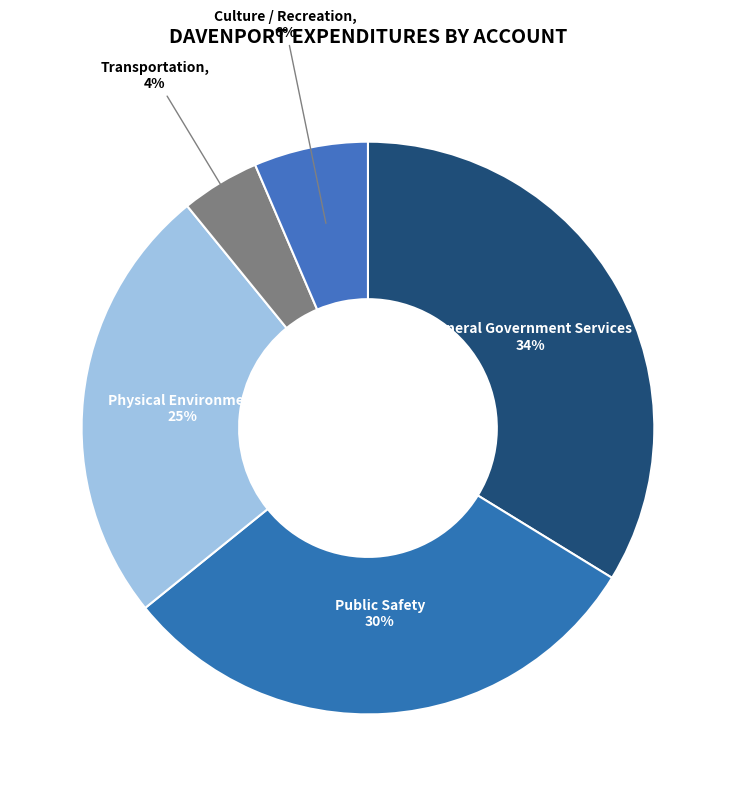

How many segments does this pie chart have?

5